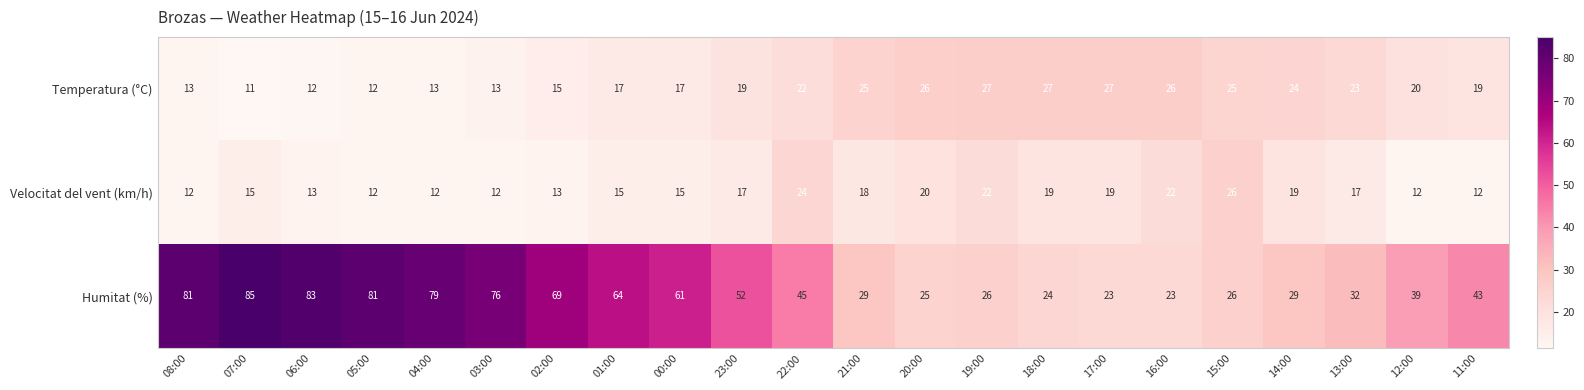

Between 06:00 and 19:00, which series saw the biggest shift?

Humitat (%)